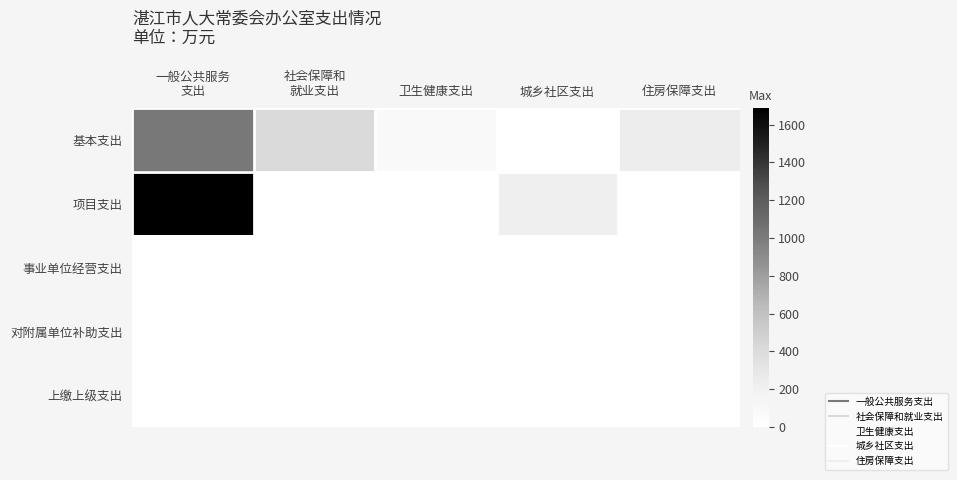

Between 卫生健康支出 and 住房保障支出, which series saw the biggest shift?

基本支出